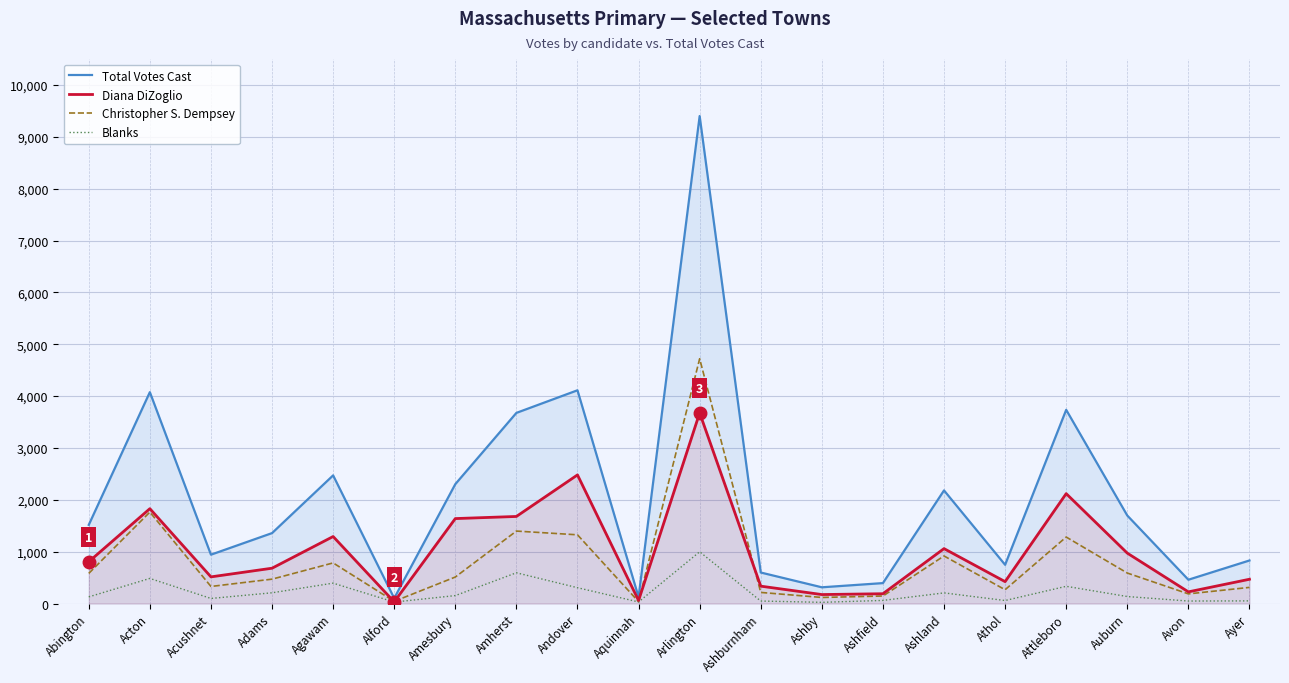

What is the approximate value of Diana DiZoglio at Auburn?

972